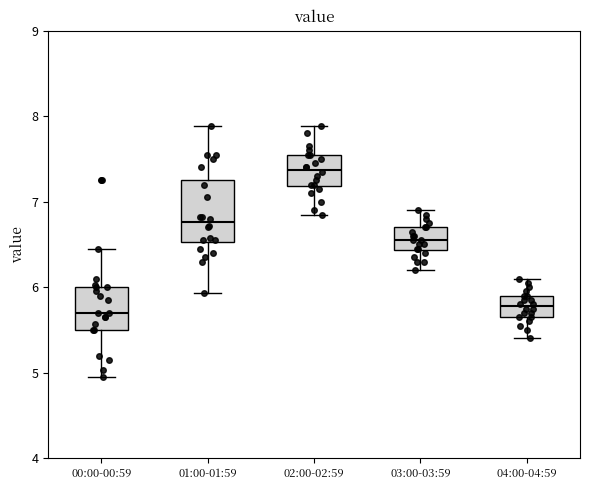

Comparing the boxes themselves (not the whiskers), which one is the tallest?

01:00-01:59